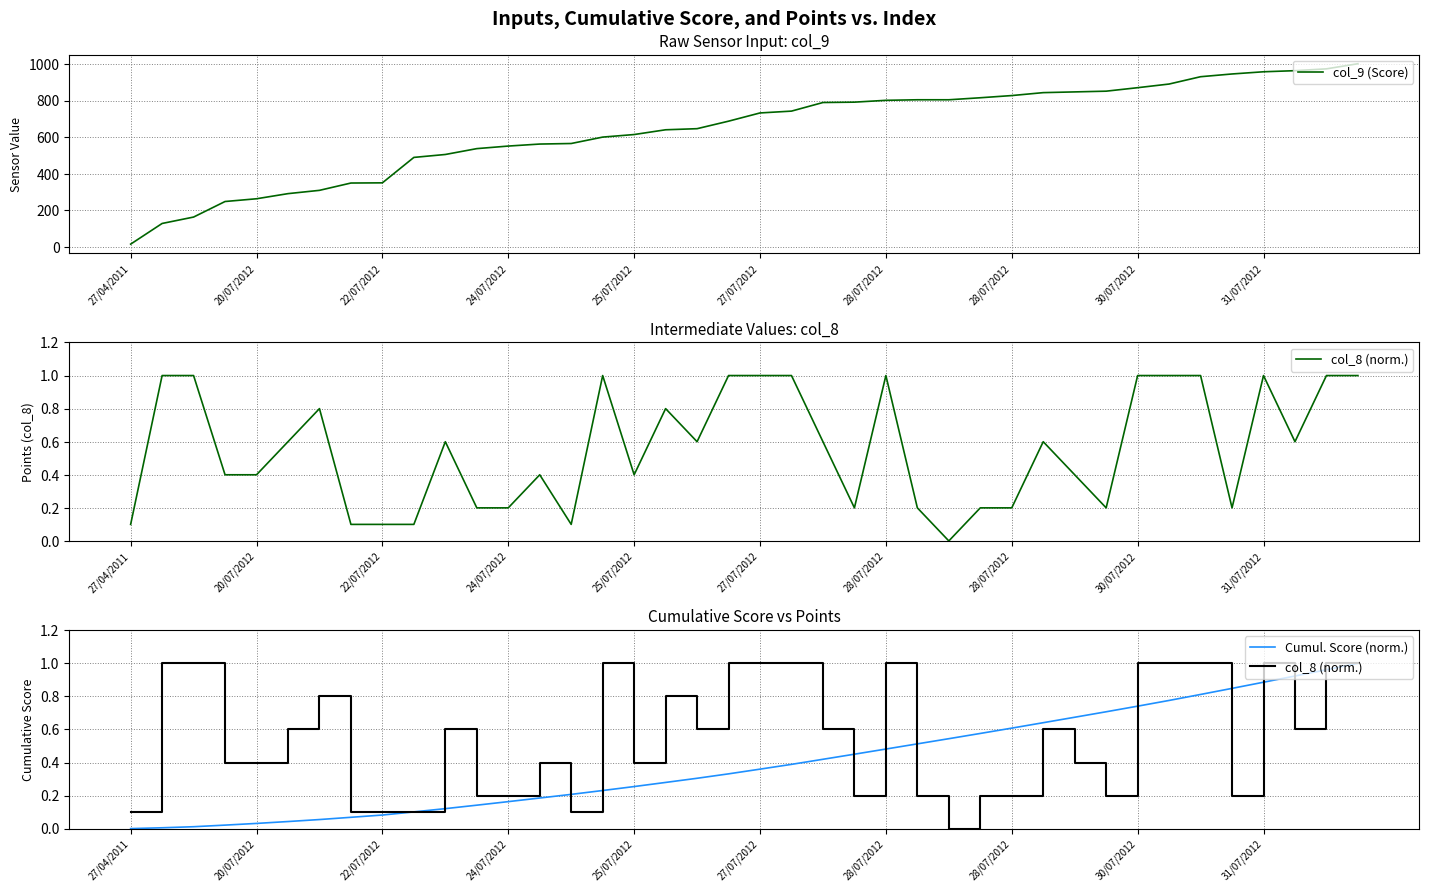

True or false: Cumul. Score (norm.) and col_9 (Score) cross at least once.

False